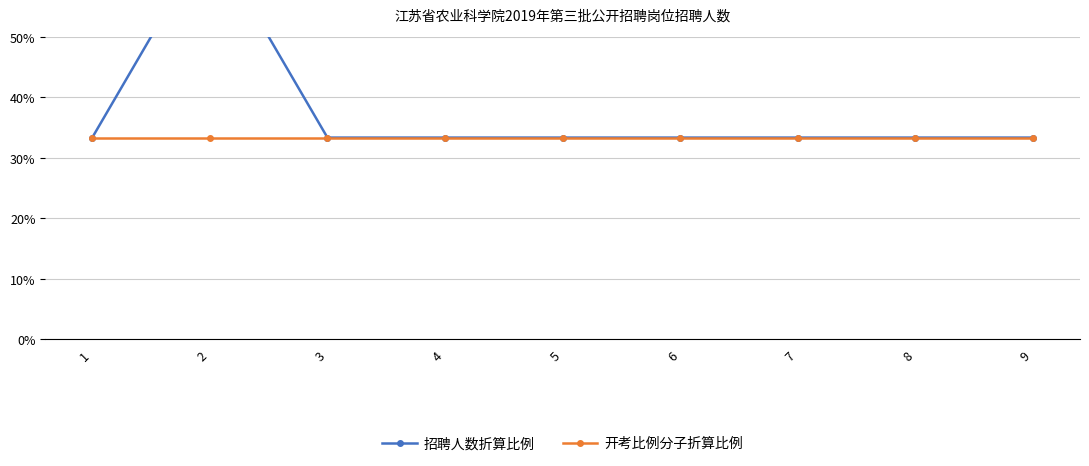

Does the chart display data point markers on the line(s)?

Yes